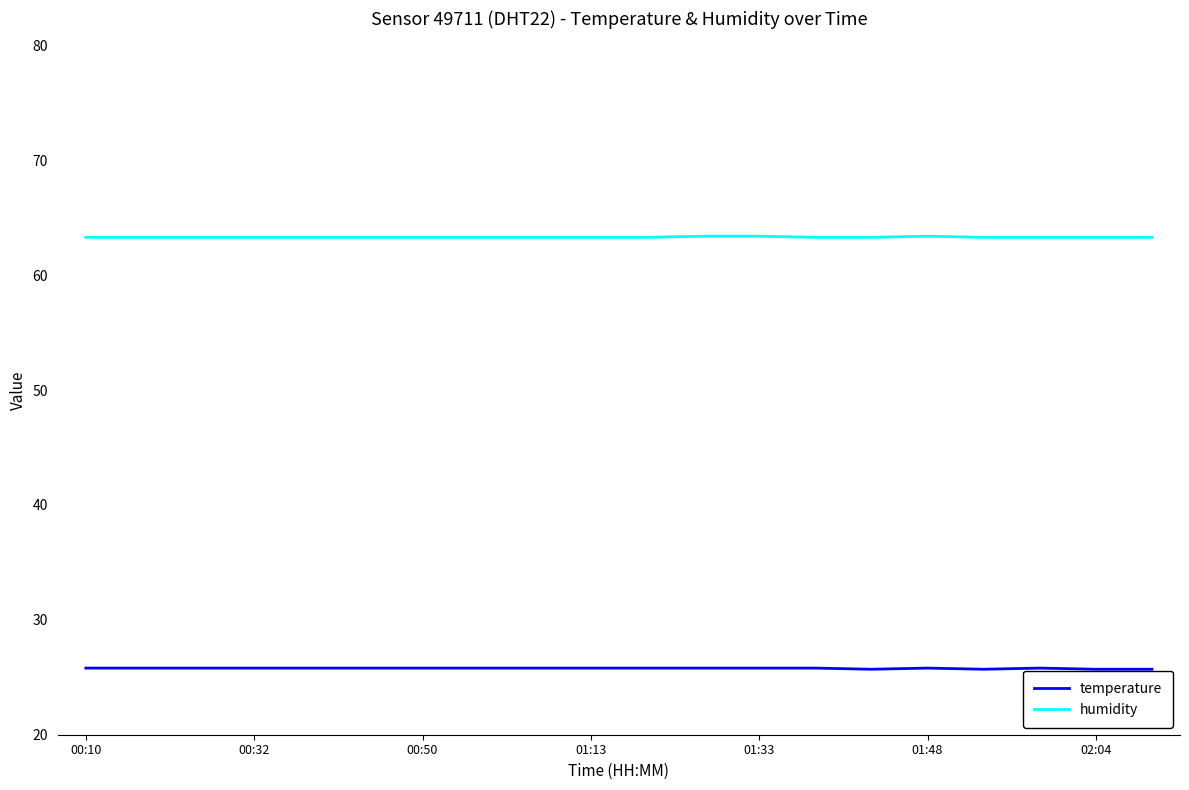

What is the sum of all temperature values?

515.6